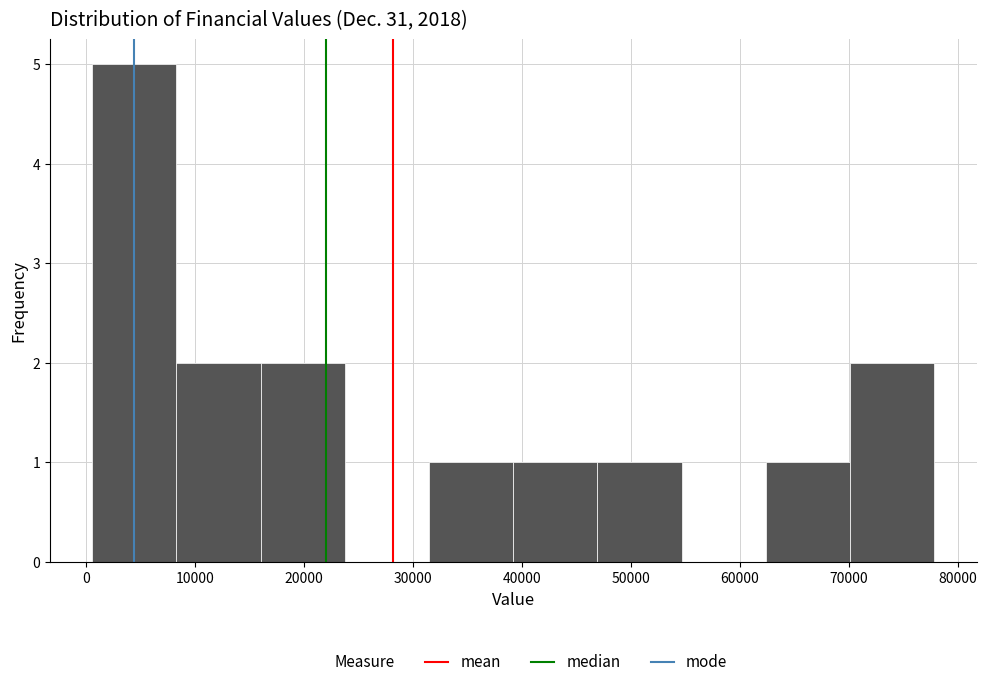

Over which range of the x-axis is the bar tallest?

1000 to 8000